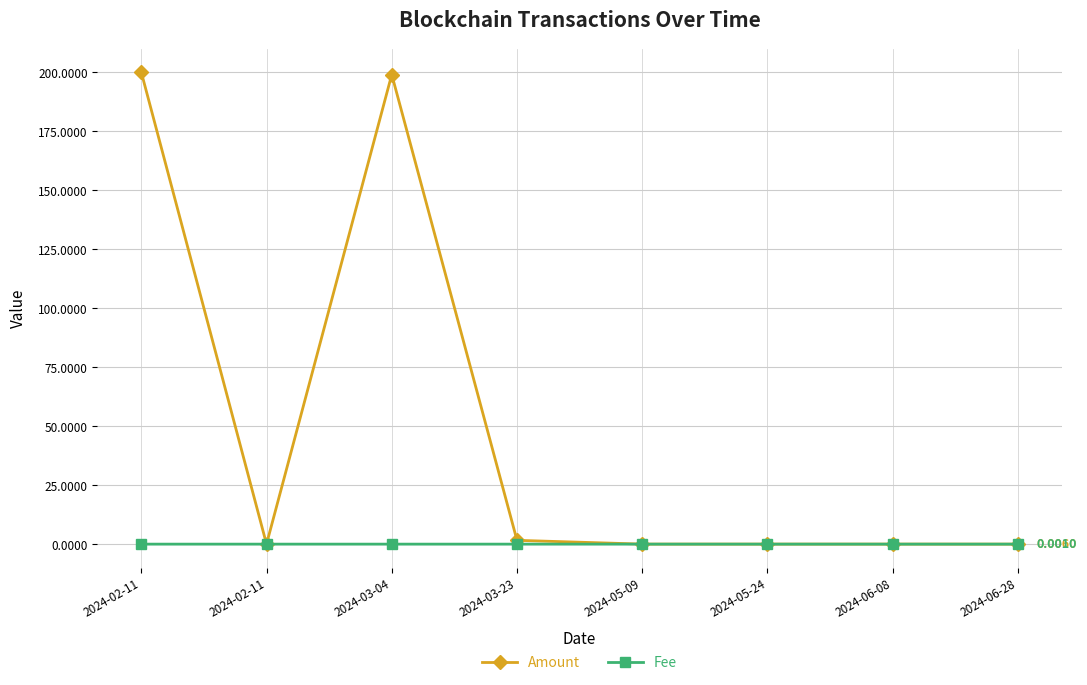

Reading left to right, what are all the values shown in this chart?

Amount: 2024-02-11=200.0	2024-02-11=0.0	2024-03-04=199.0	2024-03-23=1.6	2024-05-09=0.0	2024-05-24=0.0	2024-06-08=0.0	2024-06-28=0.0
Fee: 2024-02-11=0.0	2024-02-11=0.0	2024-03-04=0.0	2024-03-23=0.0	2024-05-09=0.0	2024-05-24=0.0	2024-06-08=0.0	2024-06-28=0.0